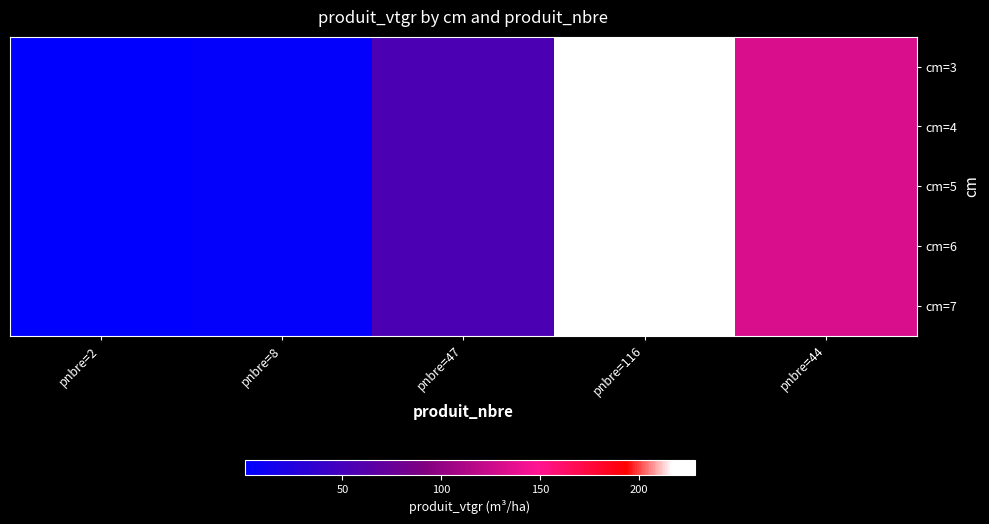

List the series in order of their peak value, lowest first.

cm=3, cm=4, cm=5, cm=6, cm=7